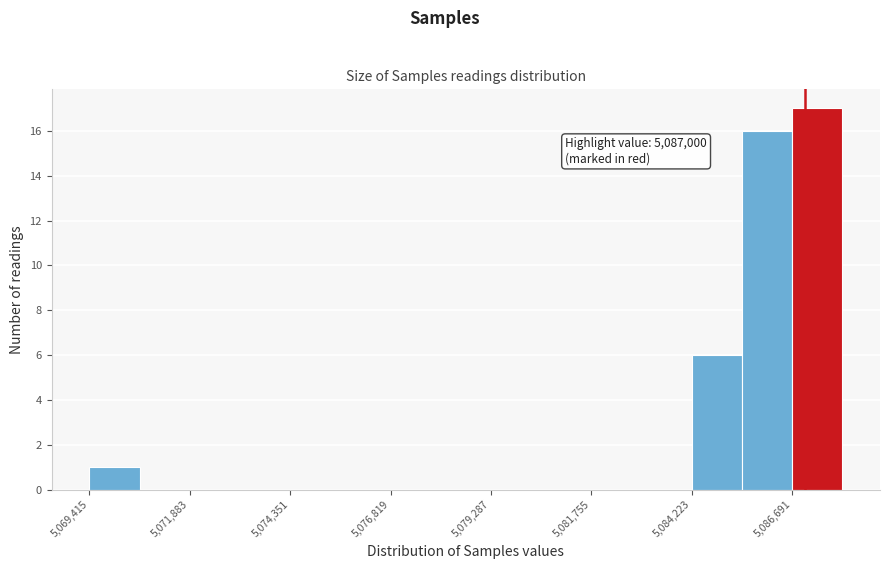

Read against the x-axis, roughly where is the centre of the tallest bar?

5087500